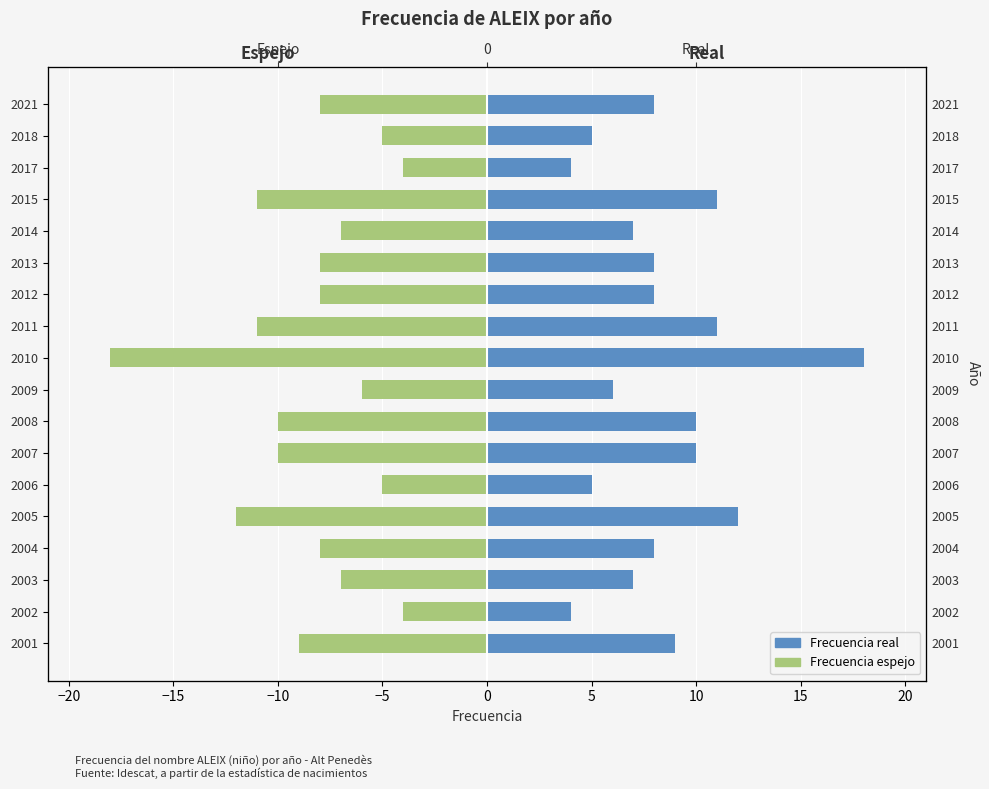

What is the average value of the Frecuencia (espejo) series?

-8